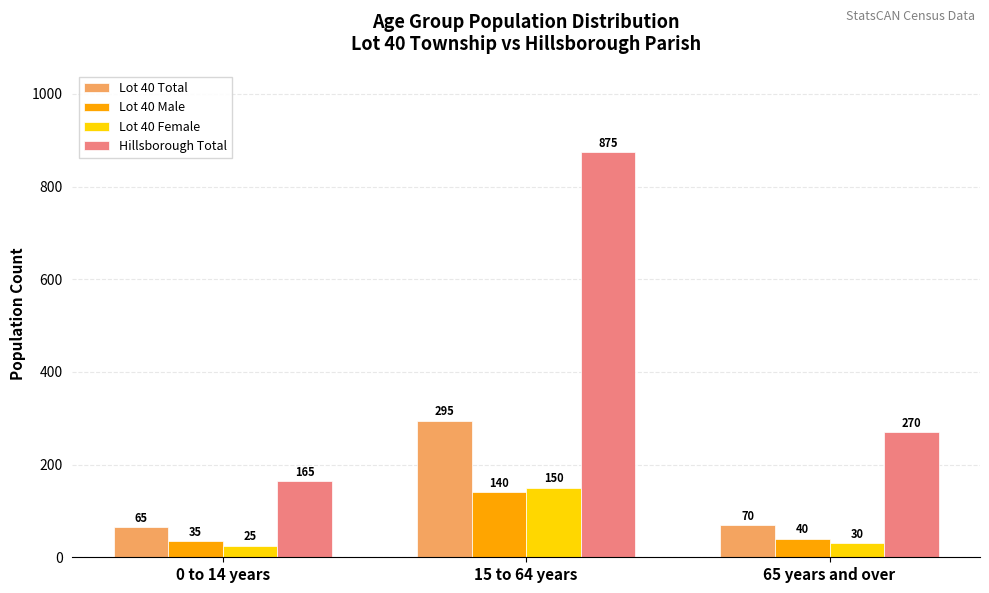

Which series has the widest spread of values?

Hillsborough Total